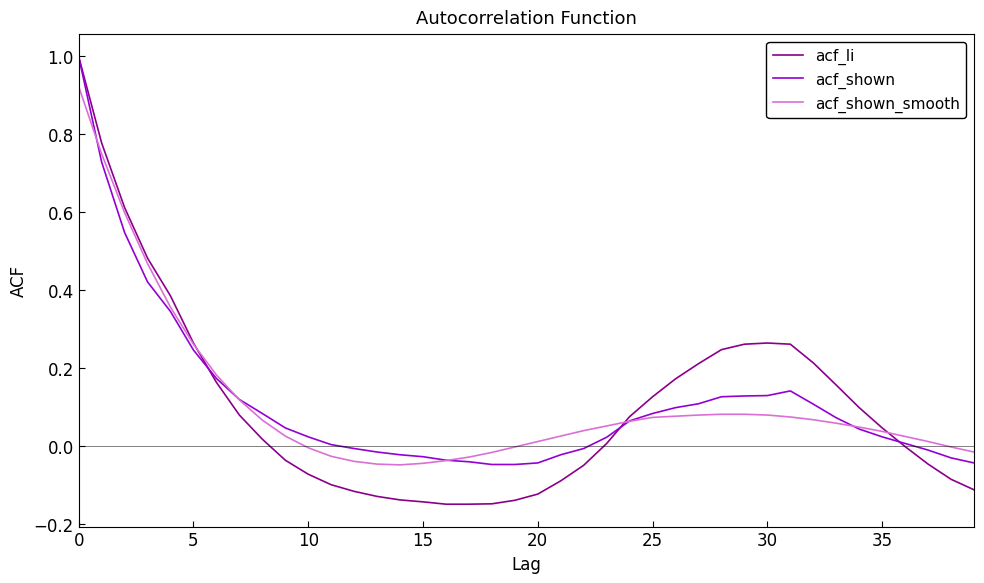

What is the highest value of the acf_shown series?

1.0